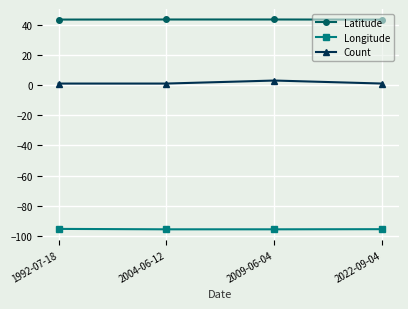

What is the difference between the maximum and second lowest values in the Count series?

2.0